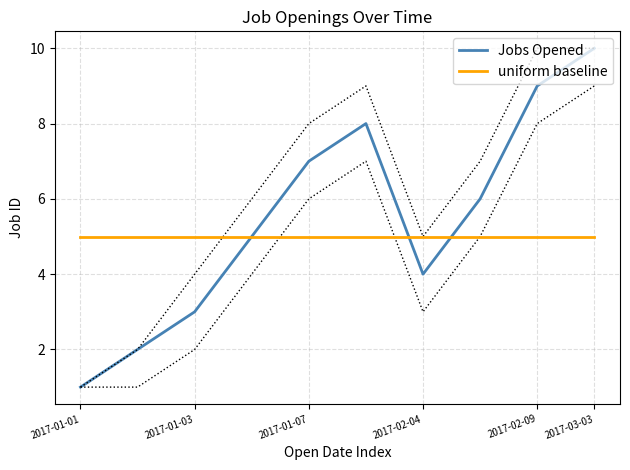

True or false: Jobs Opened has a value of 4 at 2017-01-03.

False